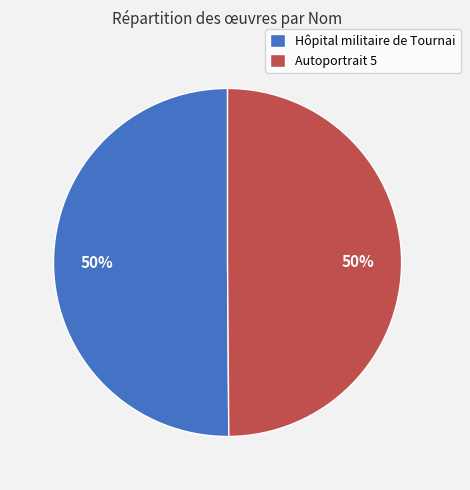

What percentage is the Hôpital militaire de Tournai slice, to the nearest percent?

50%